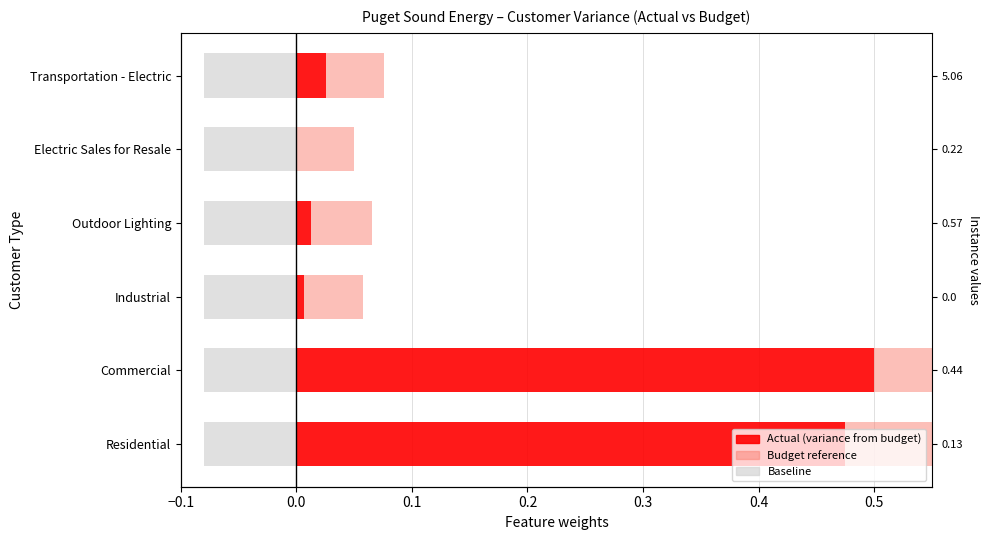

Which series changed the most between Outdoor Lighting and Electric Sales for Resale?

Actual (variance)